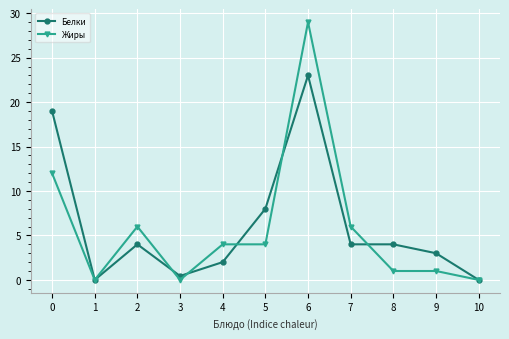

How many lines are shown in the chart?

2